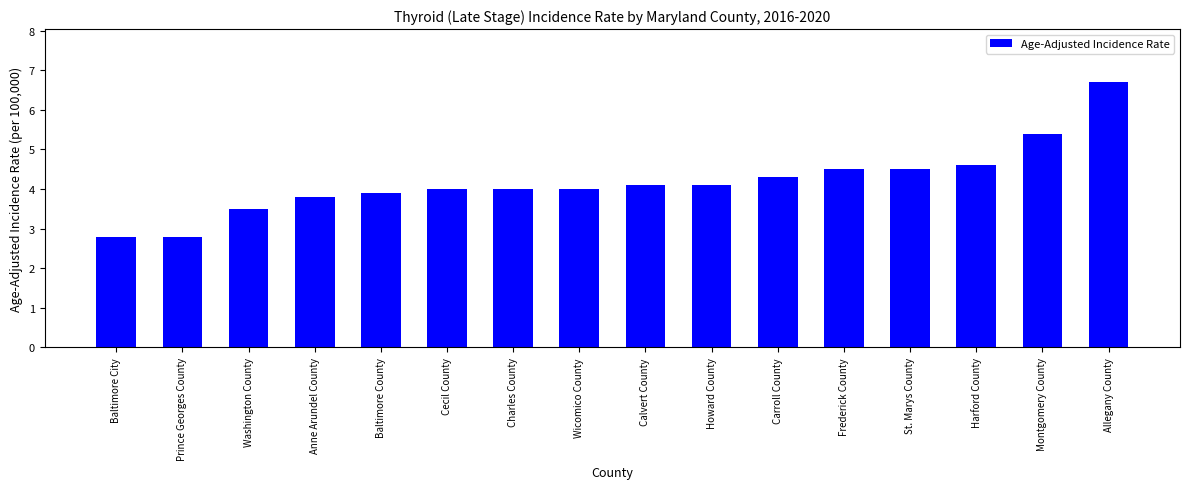

What is the smallest value displayed?

2.8